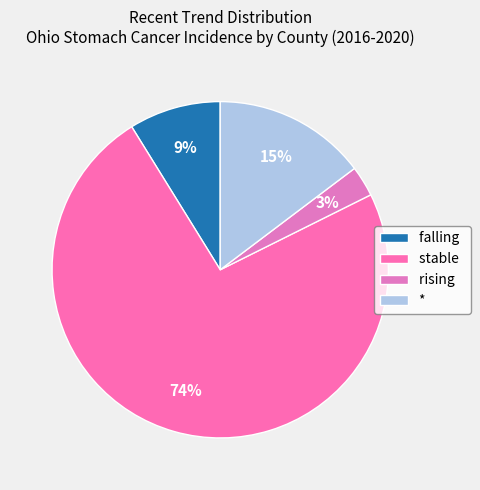

To the nearest percent, what portion does stable represent?

74%